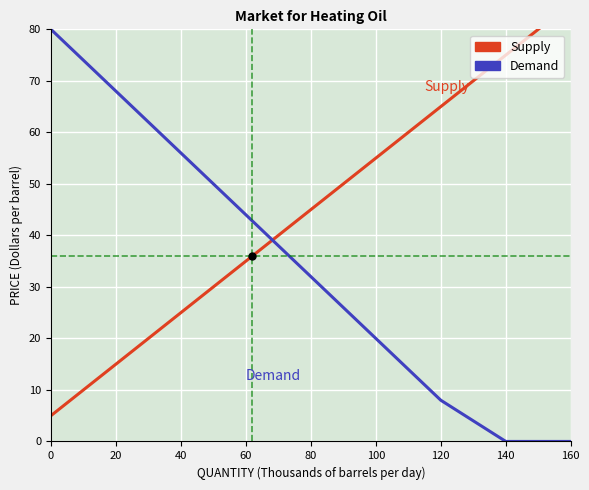

Between 160 and 40, which is larger?

160